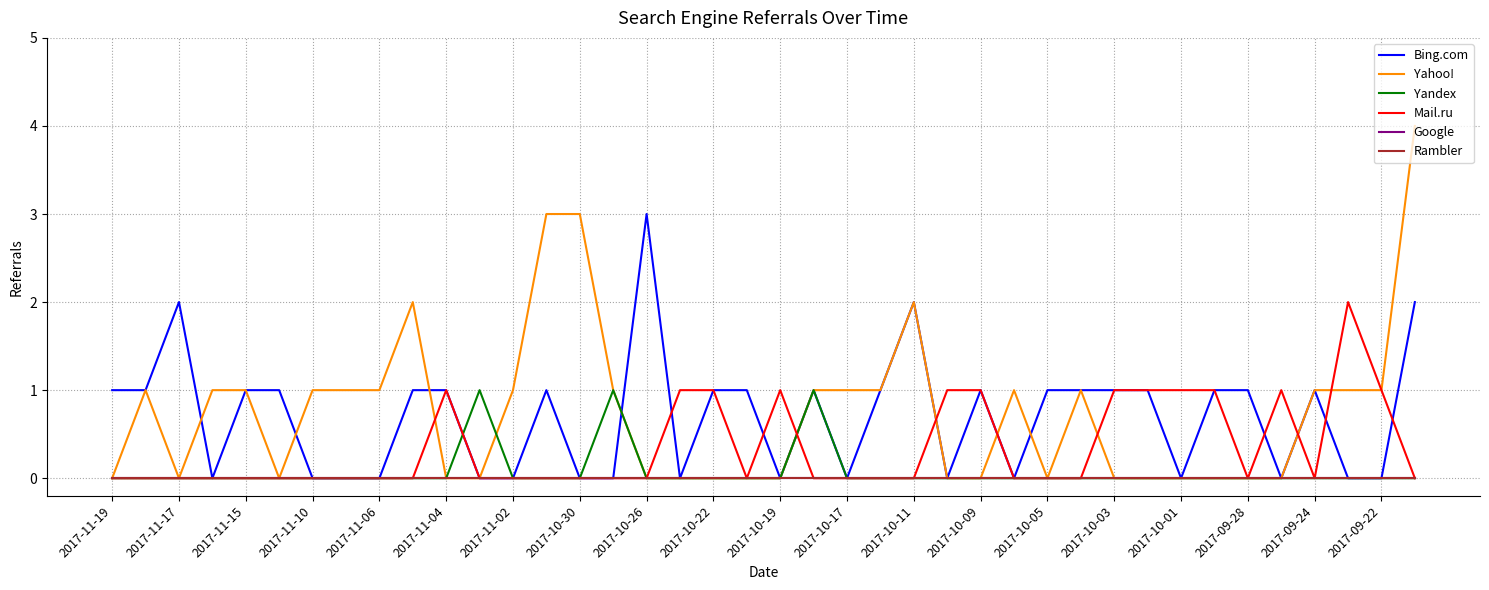

True or false: Google has more than 2 points higher than both neighbors.

False